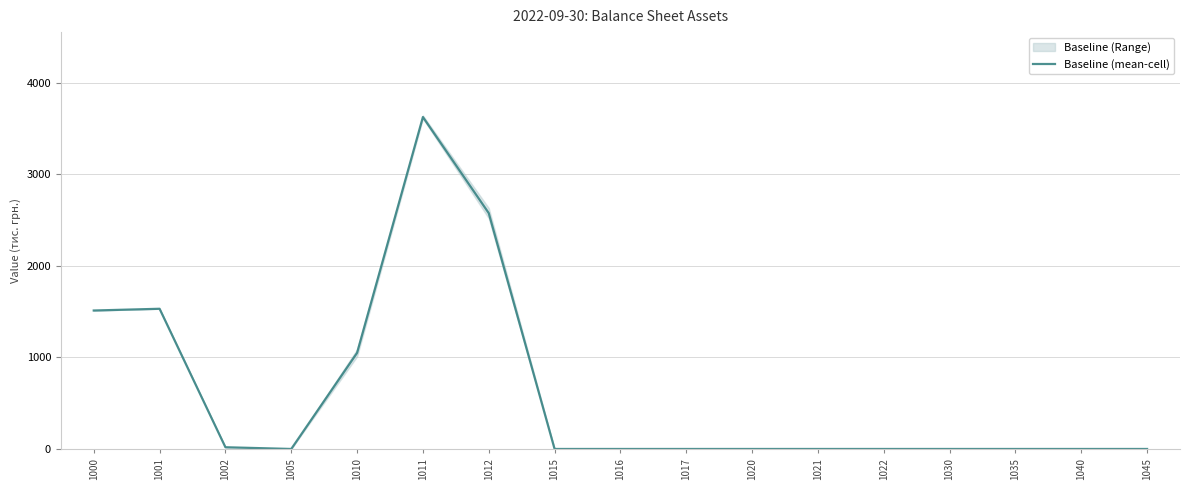

Between 1030 and 1016, which is larger?

1030